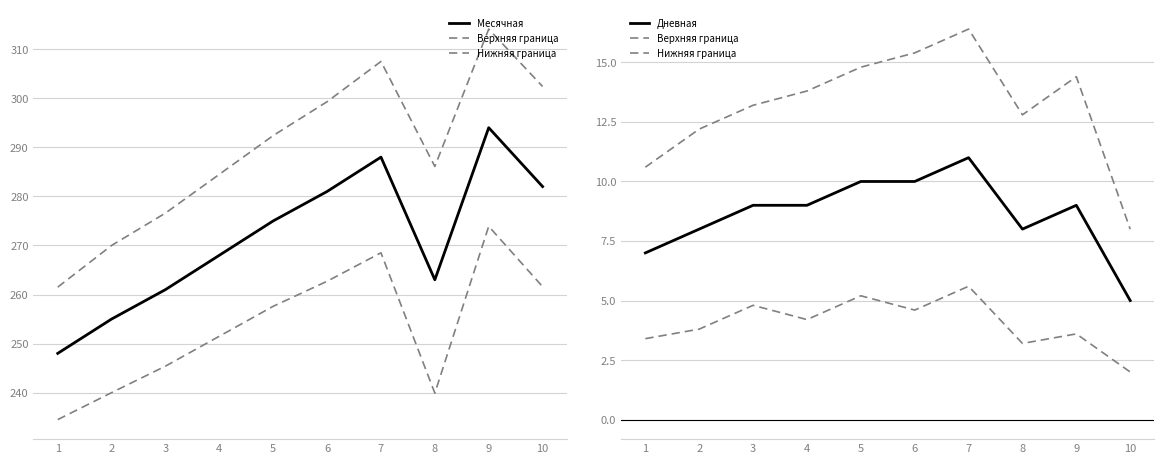

True or false: Дневная has a value of 5.0 at 10.

True